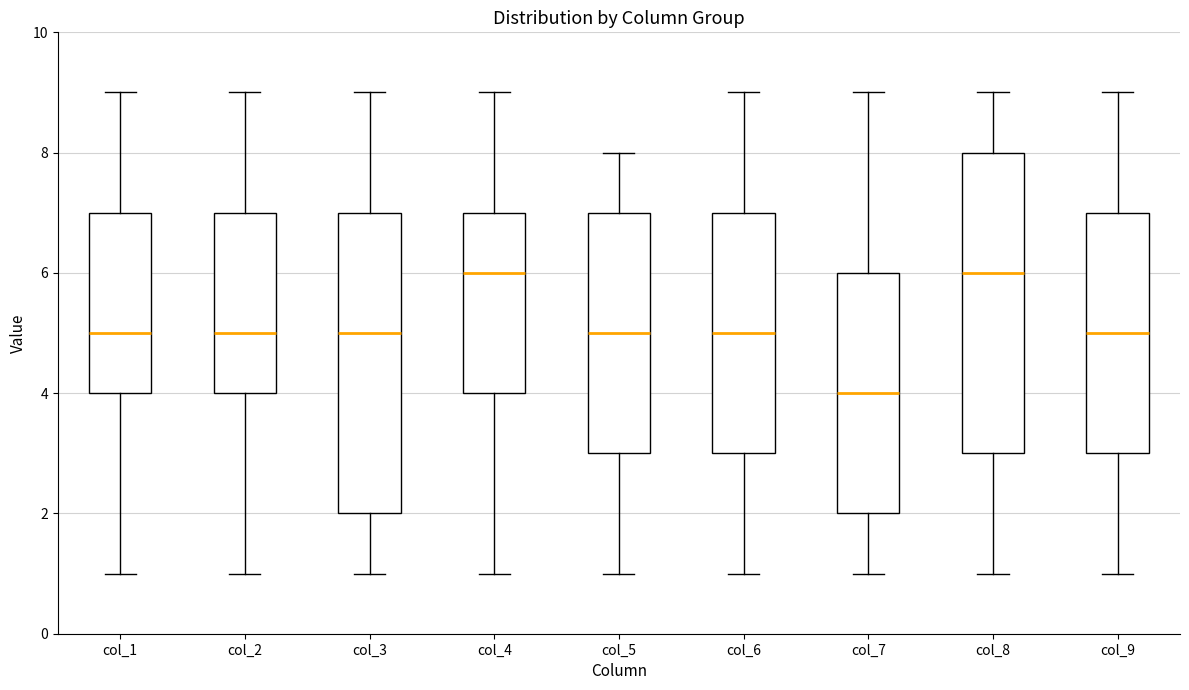

Reading left to right, read every box against the y-axis: the position of its median line, the range the box covers, and the ends of its whiskers. The values are not printed on the chart, so give them approximately, as read against the axis.

col_1: median 5, box 4 to 7, whiskers 1 to 9
col_2: median 5, box 4 to 7, whiskers 1 to 9
col_3: median 5, box 2 to 7, whiskers 1 to 9
col_4: median 6, box 4 to 7, whiskers 1 to 9
col_5: median 5, box 3 to 7, whiskers 1 to 8
col_6: median 5, box 3 to 7, whiskers 1 to 9
col_7: median 4, box 2 to 6, whiskers 1 to 9
col_8: median 6, box 3 to 8, whiskers 1 to 9
col_9: median 5, box 3 to 7, whiskers 1 to 9